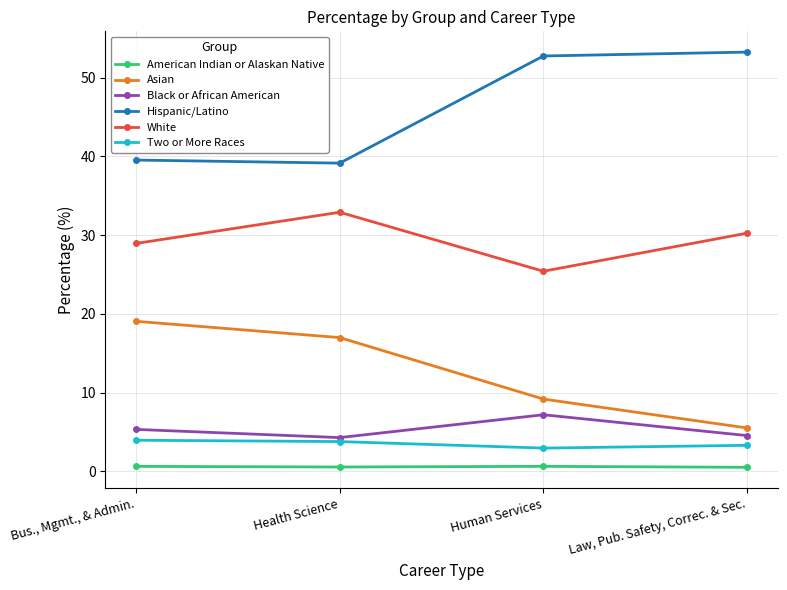

True or false: American Indian or Alaskan Native and Black or African American cross at least once.

False